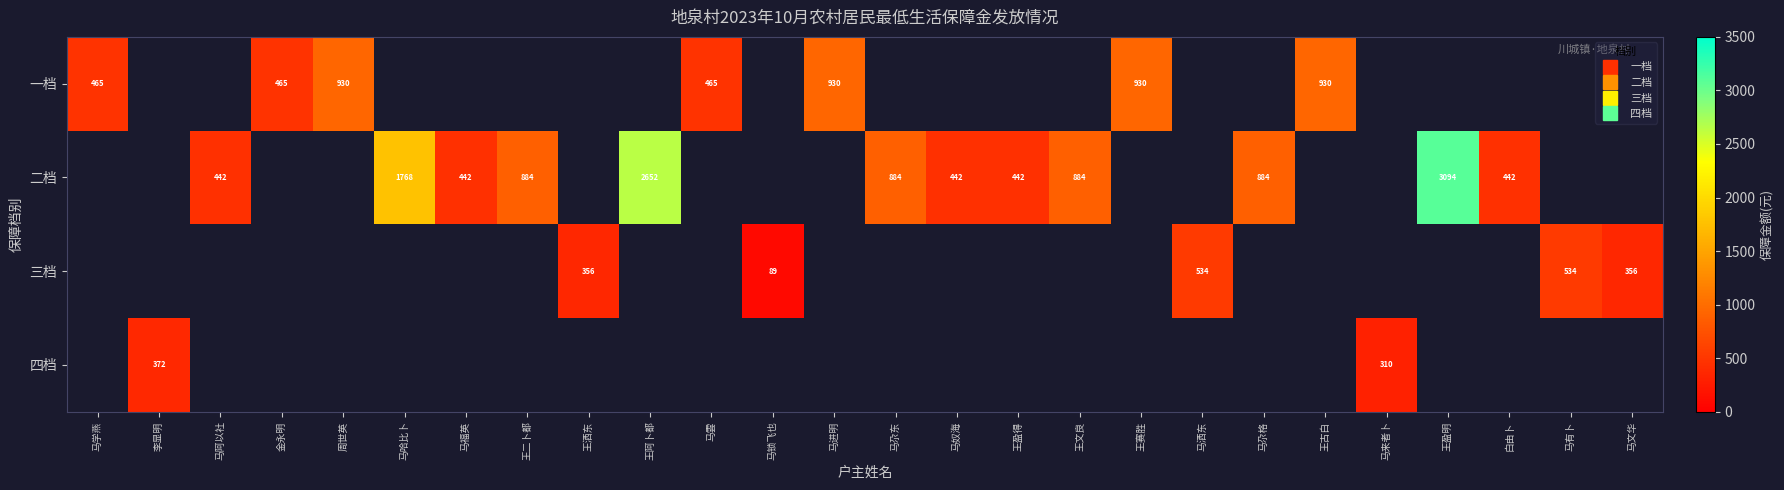

Rank the series at 马进明 from lowest to highest value.

一档, 二档, 三档, 四档